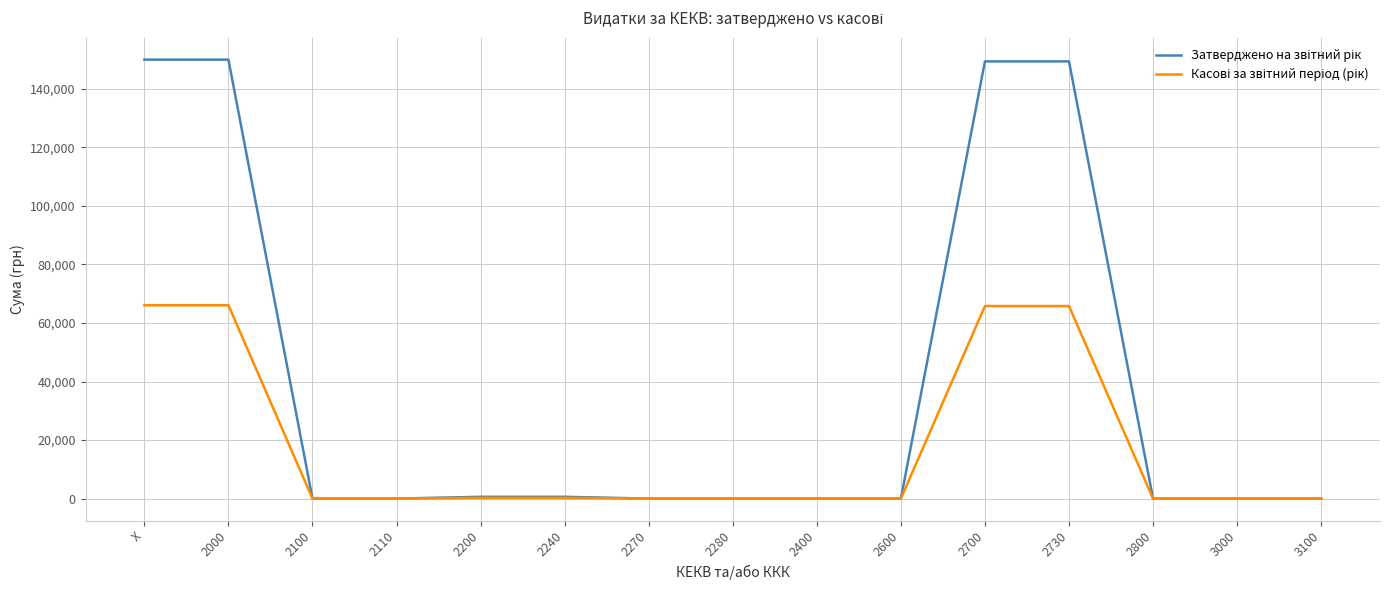

Does the chart display data point markers on the line(s)?

No